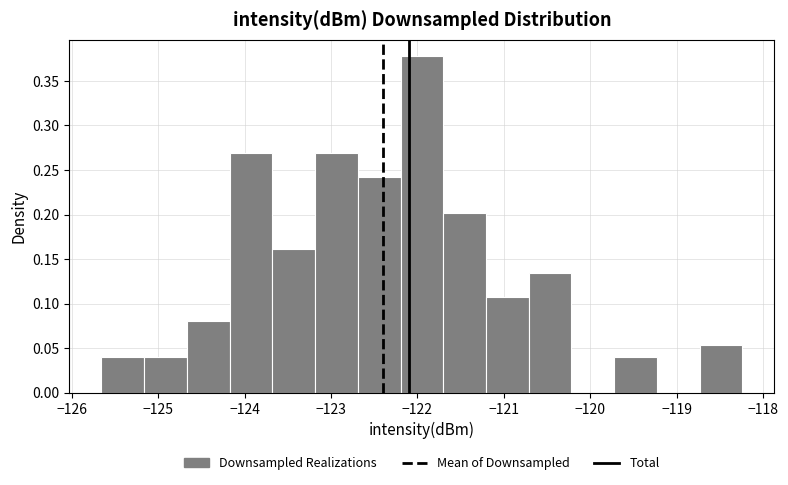

Reading left to right, transcribe this chart: for each bar, give the range it covers on the x-axis and its height. Neither the bar edges nor the heights are printed on the chart, so give them approximately, as read against the axes.

-125.7 to -125.2: 0.040
-125.2 to -124.7: 0.040
-124.7 to -124.2: 0.080
-124.2 to -123.7: 0.270
-123.7 to -123.2: 0.160
-123.2 to -122.7: 0.270
-122.7 to -122.2: 0.245
-122.2 to -121.7: 0.375
-121.7 to -121.2: 0.200
-121.2 to -120.7: 0.110
-120.7 to -120.2: 0.135
-120.2 to -119.7: 0
-119.7 to -119.2: 0.040
-119.2 to -118.7: 0
-118.7 to -118.2: 0.055